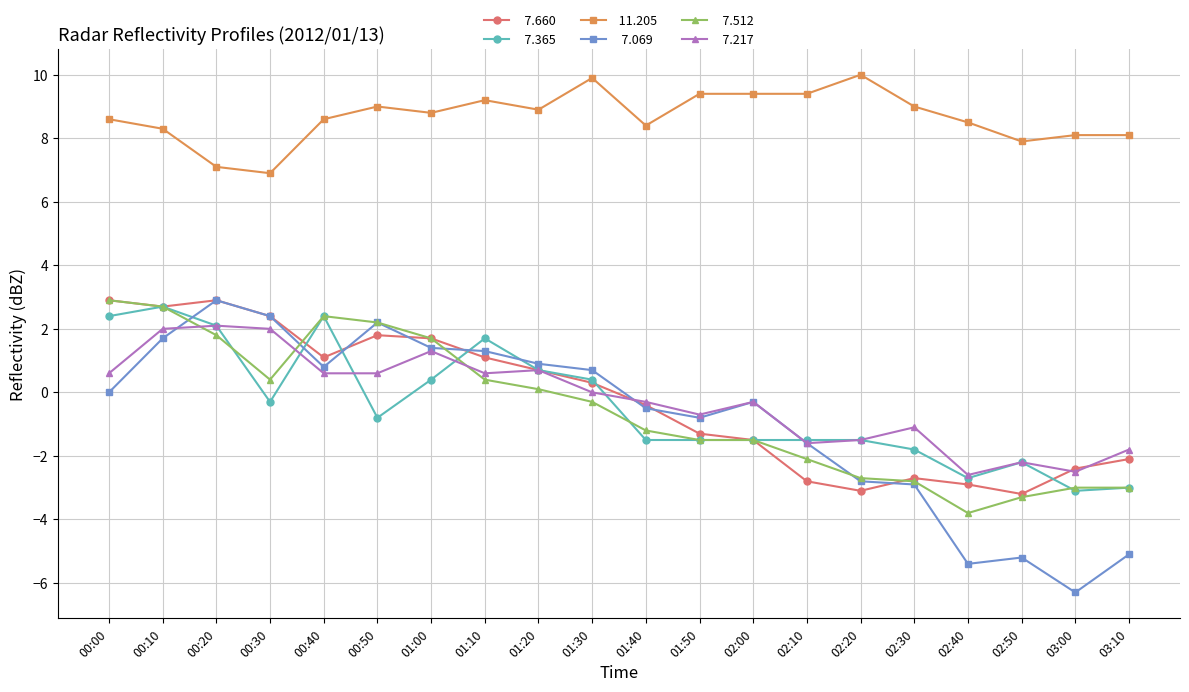

What is the label of the 1st point from the left?

00:00